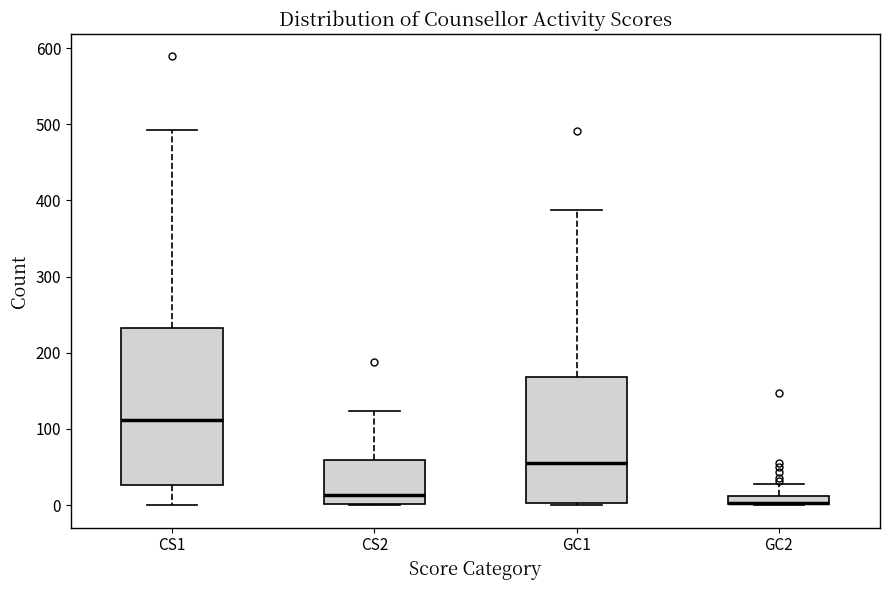

Where is the upper edge of the box for CS1 on the y-axis? The values are not printed on the chart, so give them approximately, as read against the axis.

230